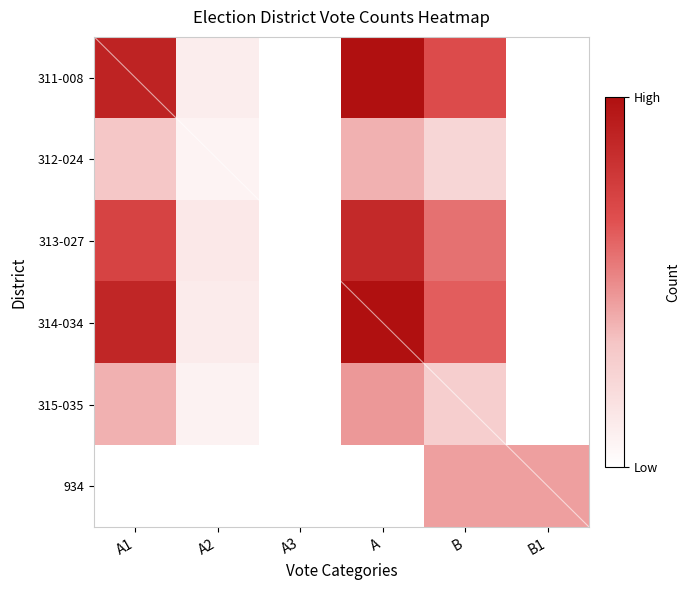

At how many categories does at least one series exceed 225?

4